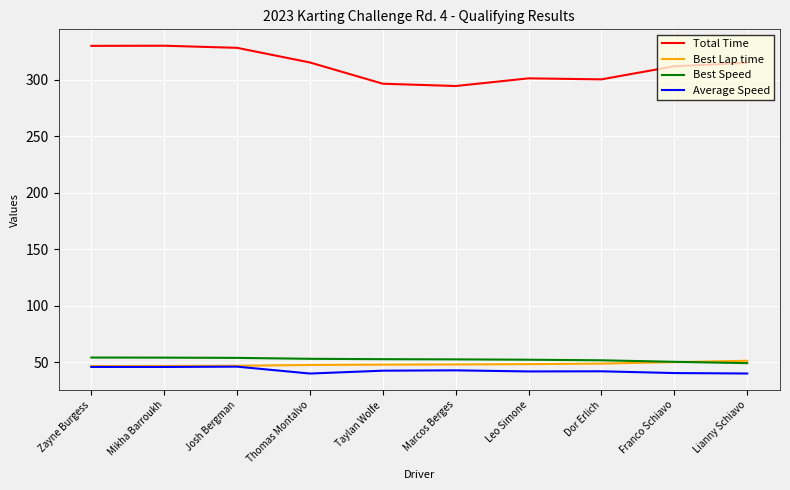

True or false: Best Lap time and Total Time cross at least once.

False